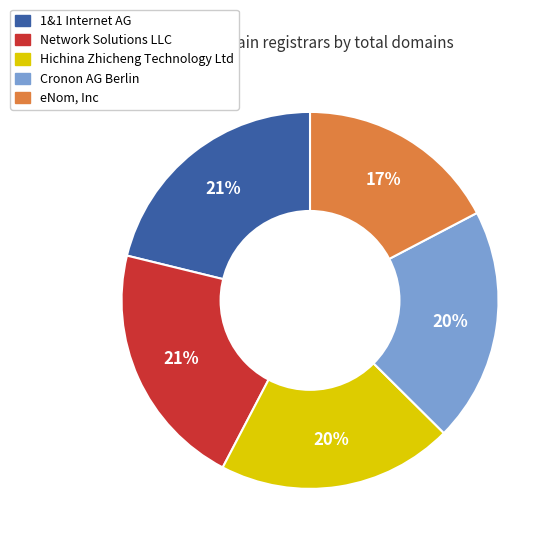

The Hichina Zhicheng Technology Ltd slice represents 20% of the pie. True or false?

True